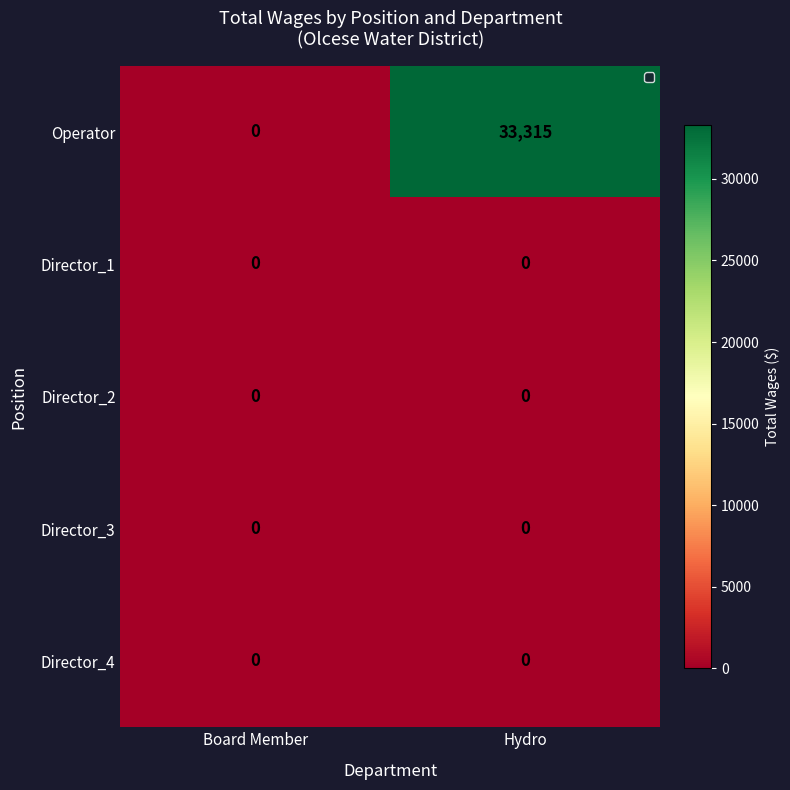

The Director_1 series shows 0 at Hydro. True or false?

True